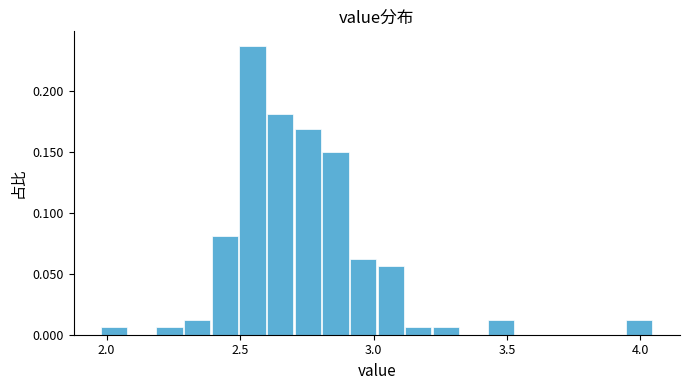

Around what value on the x-axis is the tallest bar? Give the approximate position of its centre, as read against the axis.

2.55